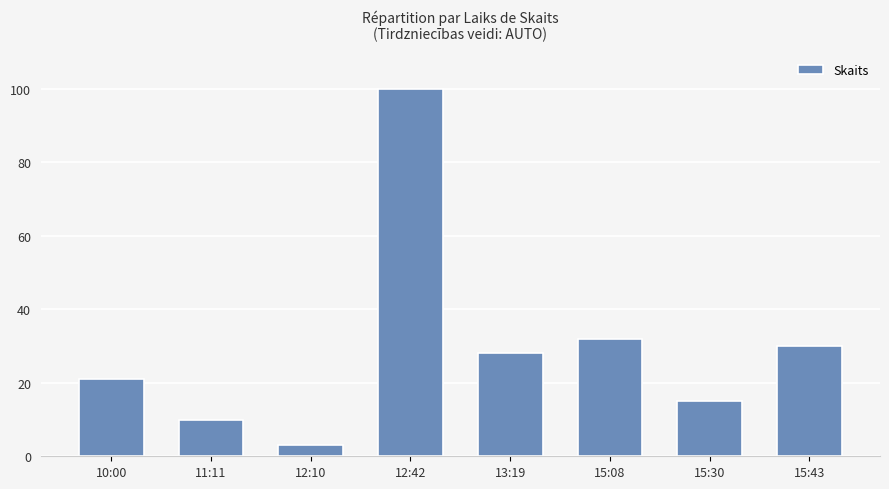

How many data points does each series have?

8